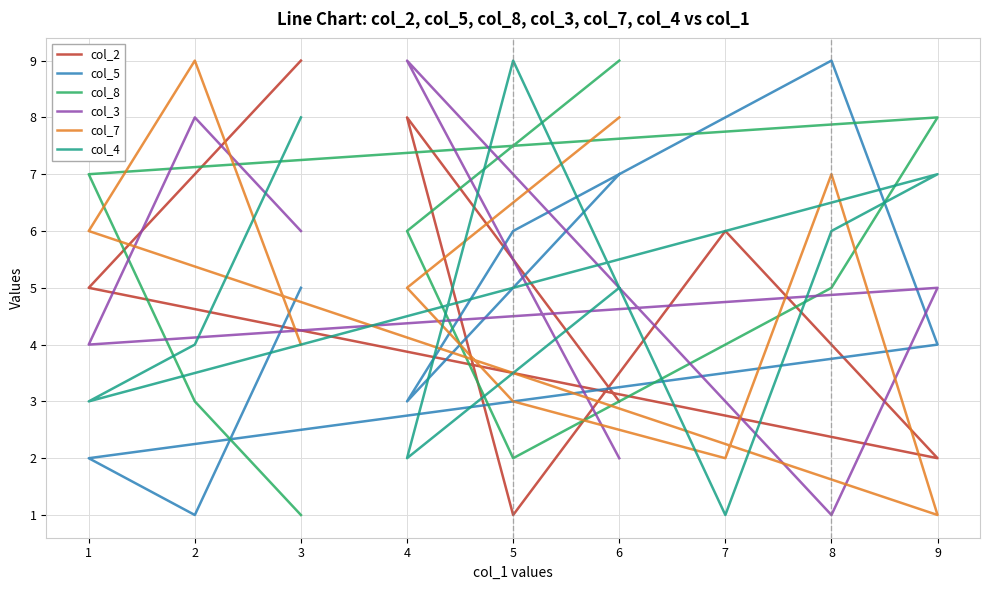

List the labels in order of col_7 value, smallest first.

9, 7, 5, 3, 4, 1, 8, 6, 2